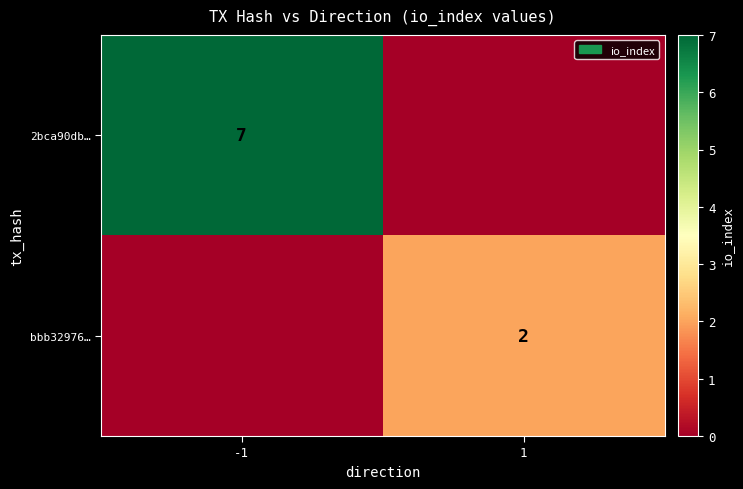

True or false: bbb32976… has a value of 1 at 1.

False